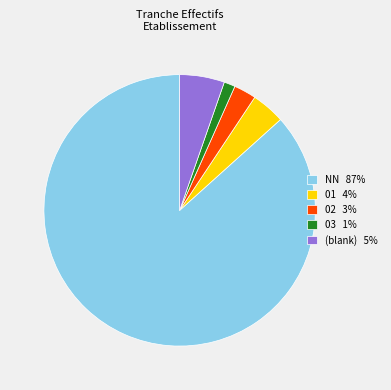

Between 02 3% and 03 1%, which is larger?

02 3%